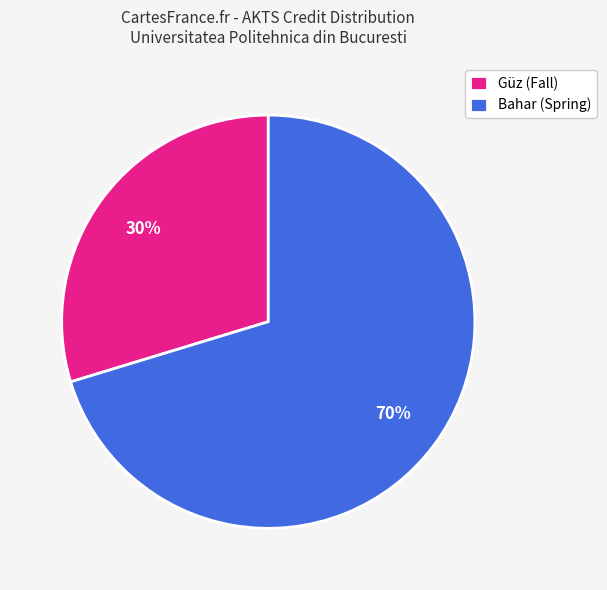

Count the number of slices in the pie.

2